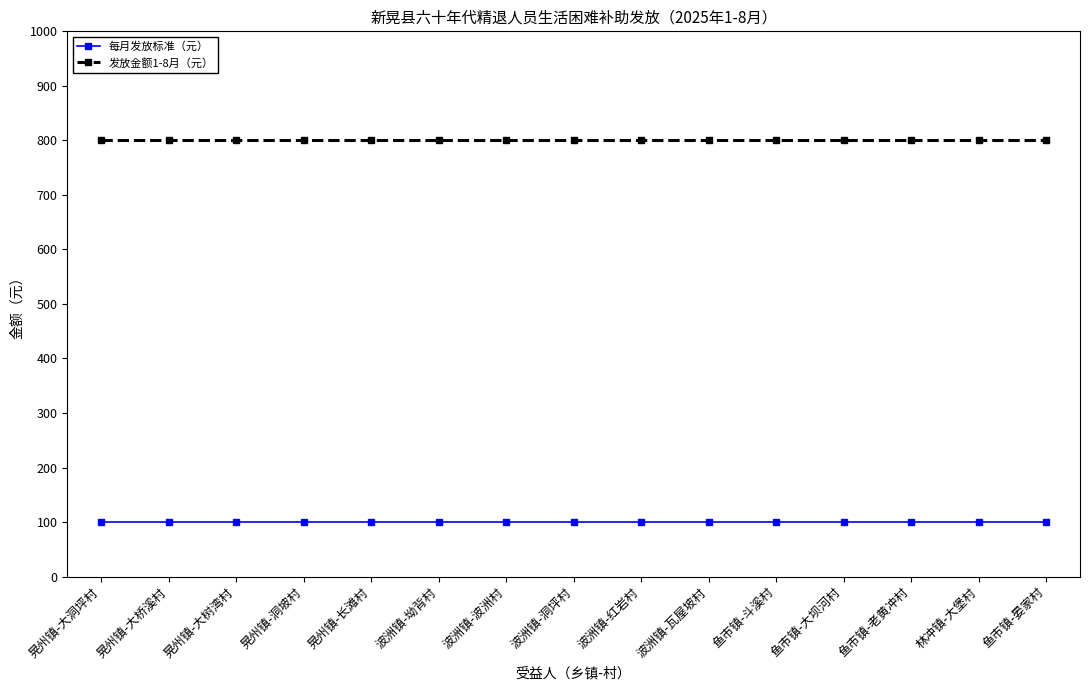

What is the spread (max minus min) of values at 鱼市镇-斗溪村?

700